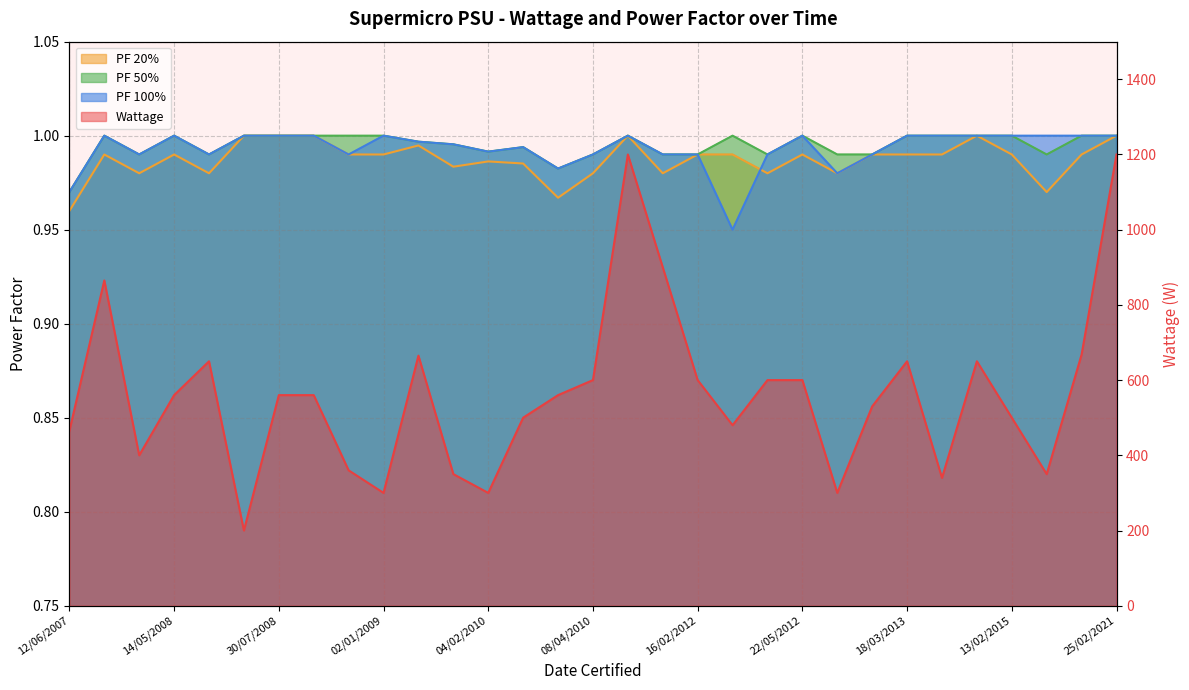

At which category is the sum across all series the highest?

06/12/2011